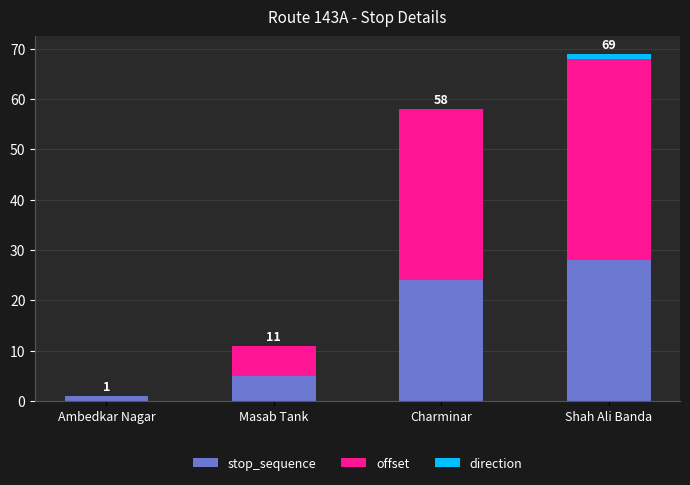

At which category is the sum across all series the highest?

Shah Ali Banda